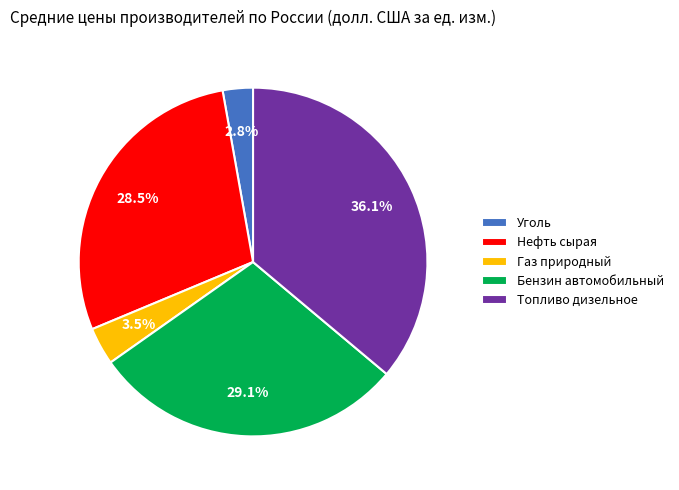

The Уголь slice represents 3% of the pie. True or false?

True